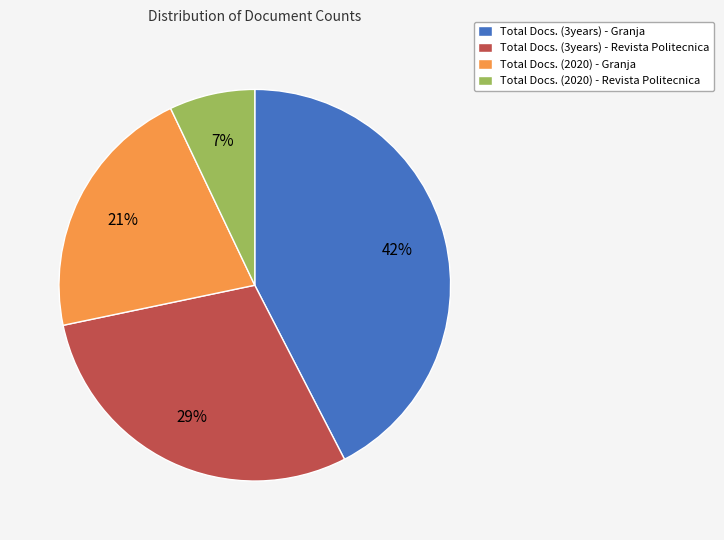

Is Total Docs. (3years) - Granja the majority of the pie?

No